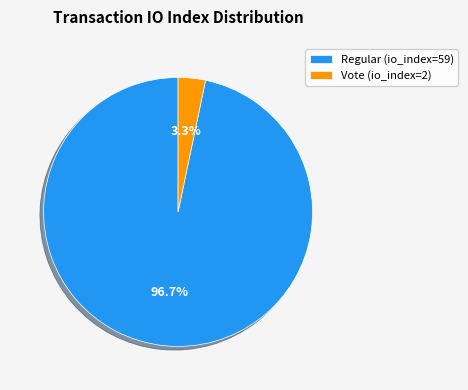

How many slices are in this pie chart?

2